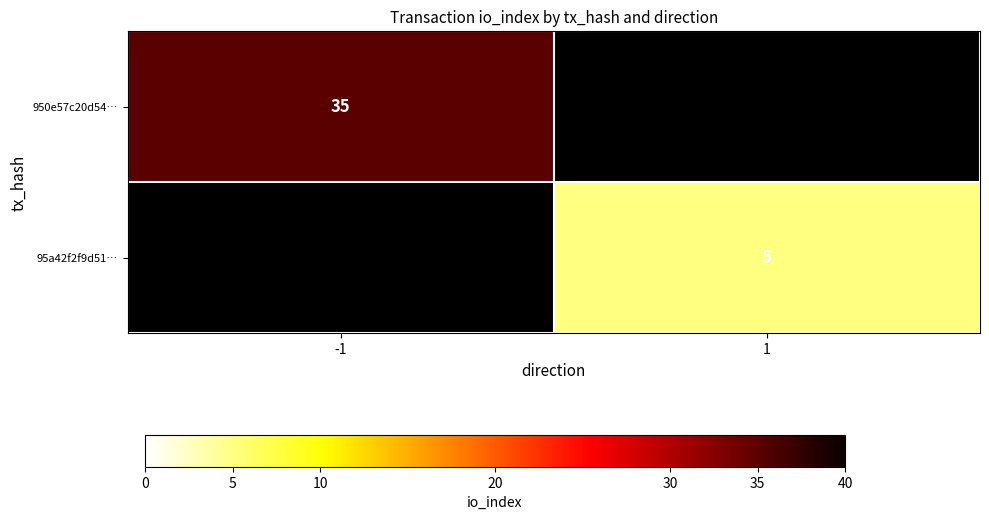

Is it true that 950e57c20d54… equals 57 at -1?

False